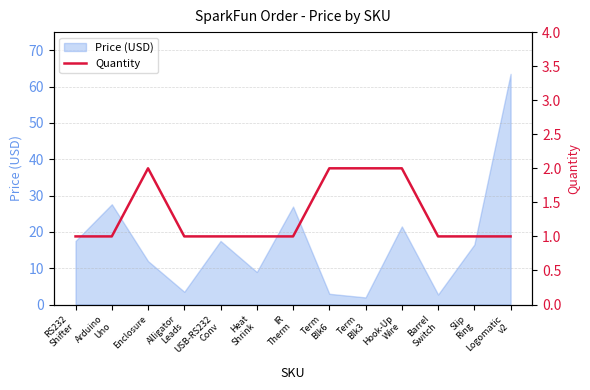

Approximately how many times larger is the value at Hook-Up
Wire compared to Alligator
Leads?

2.0